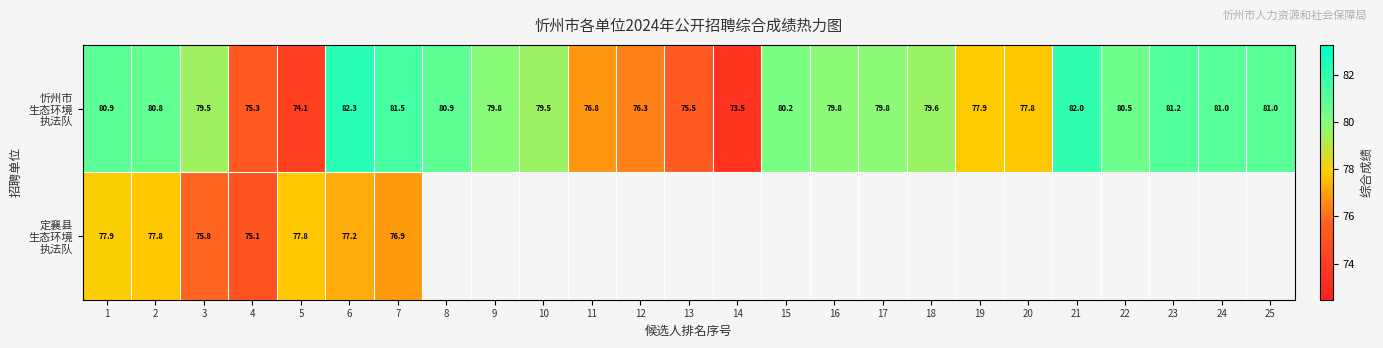

What is the highest value of the 忻州市 生态环境 执法队 series?

82.3